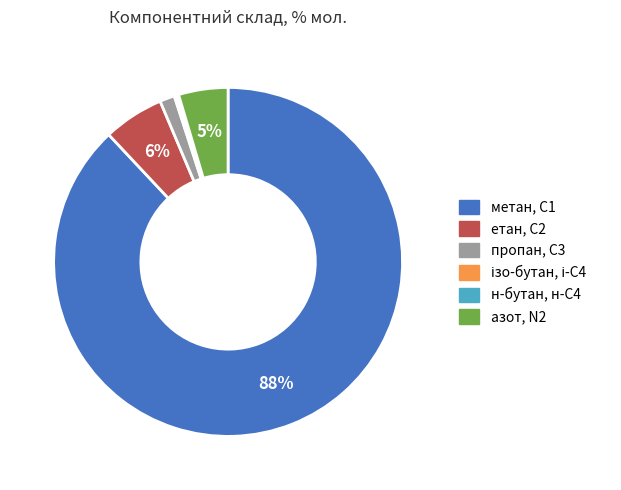

Do азот, N2 and етан, С2 together represent more than half of the pie?

No